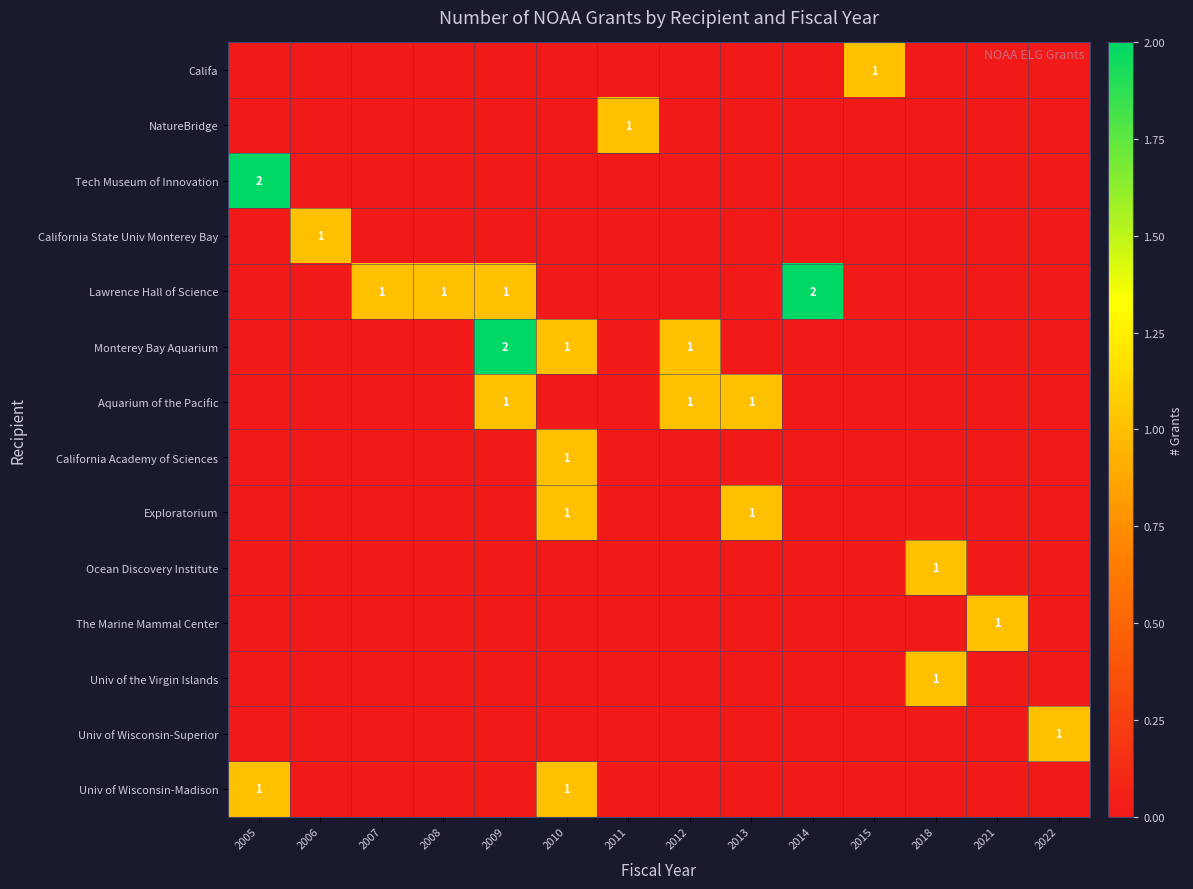

Rank the series at 2014 from lowest to highest value.

Califa, NatureBridge, Tech Museum of Innovation, California State Univ Monterey Bay, Monterey Bay Aquarium, Aquarium of the Pacific, California Academy of Sciences, Exploratorium, Ocean Discovery Institute, The Marine Mammal Center, Univ of the Virgin Islands, Univ of Wisconsin-Superior, Univ of Wisconsin-Madison, Lawrence Hall of Science